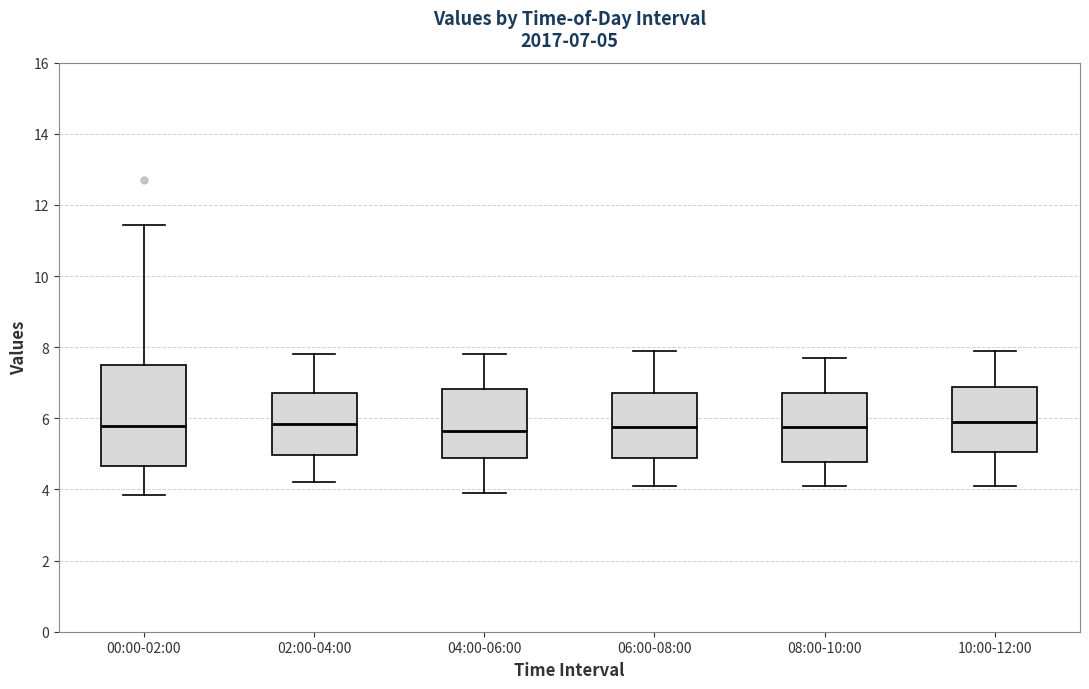

Which box is the tallest, from its lower edge to its upper edge?

00:00-02:00